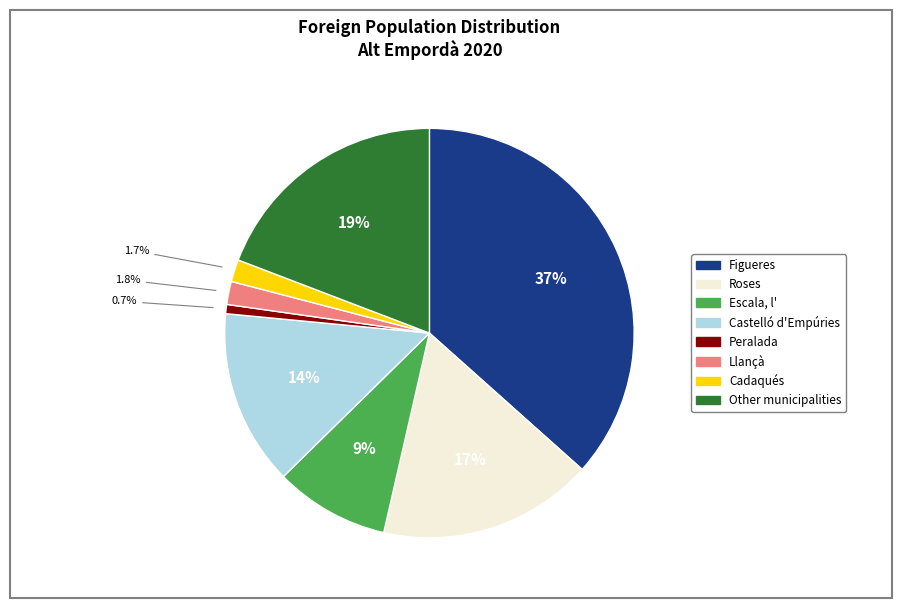

Rank the categories by value from highest to lowest.

Figueres, Other municipalities, Roses, Castelló d'Empúries, Escala, l', Llançà, Cadaqués, Peralada